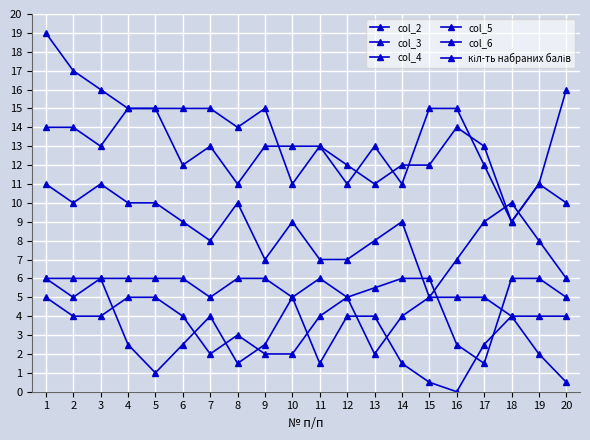

At which category is the sum across all series the highest?

1